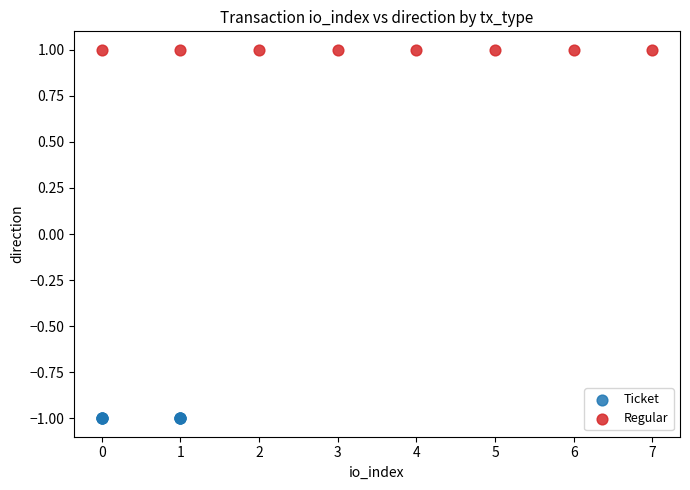

Which series reaches the minimum Y coordinate?

Ticket